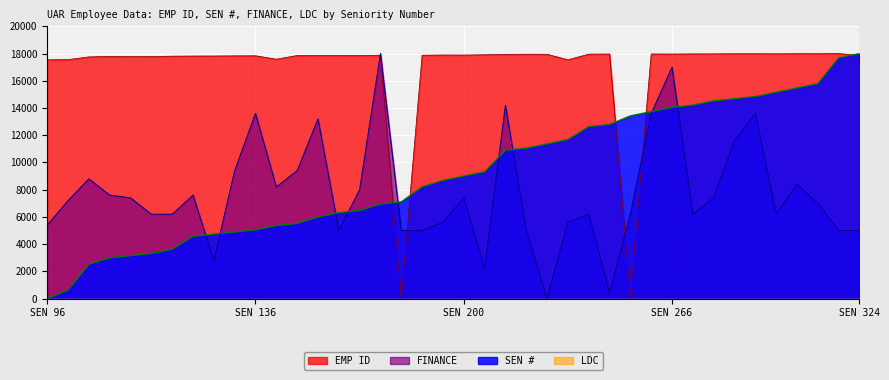

The SEN # series shows 957.6 at 154. True or false?

False